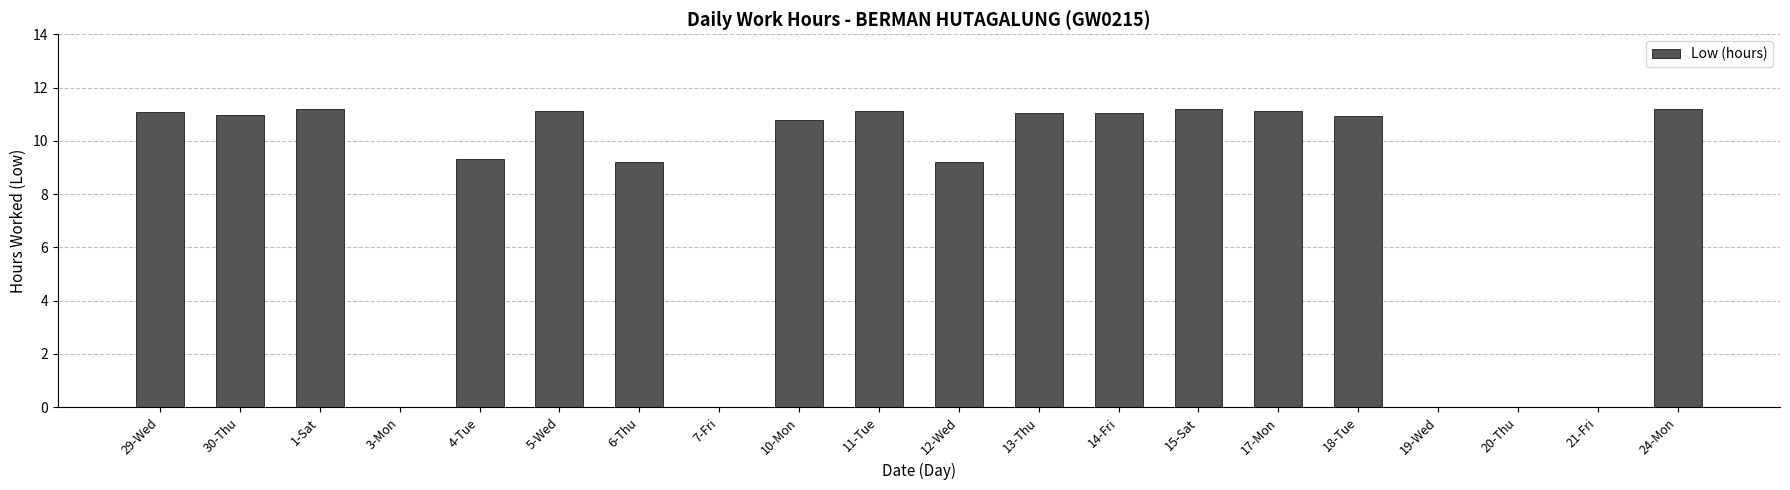

What is the sum of the values at 6-Thu and 10-Mon?

20.0